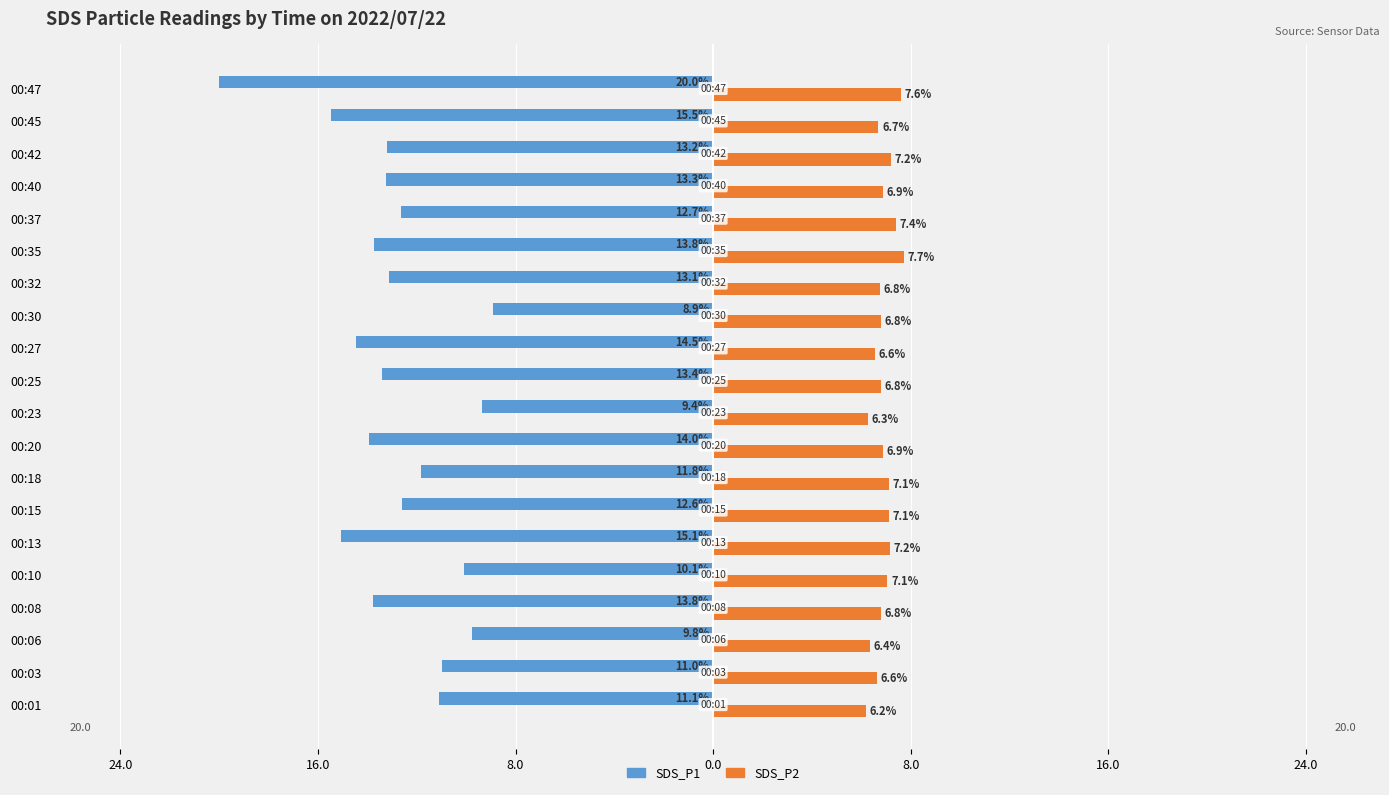

What are all the series names shown in the legend?

SDS_P1, SDS_P2